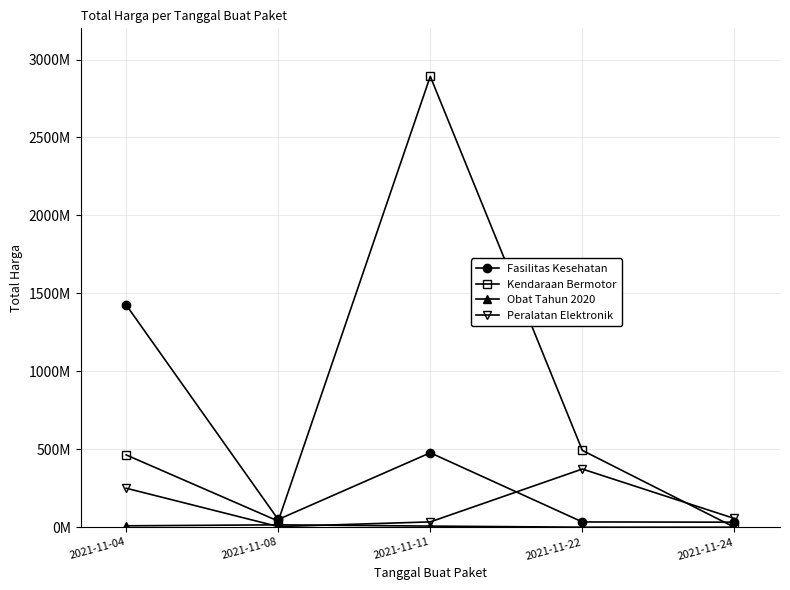

Where is the first local maximum for Fasilitas Kesehatan?

2021-11-11